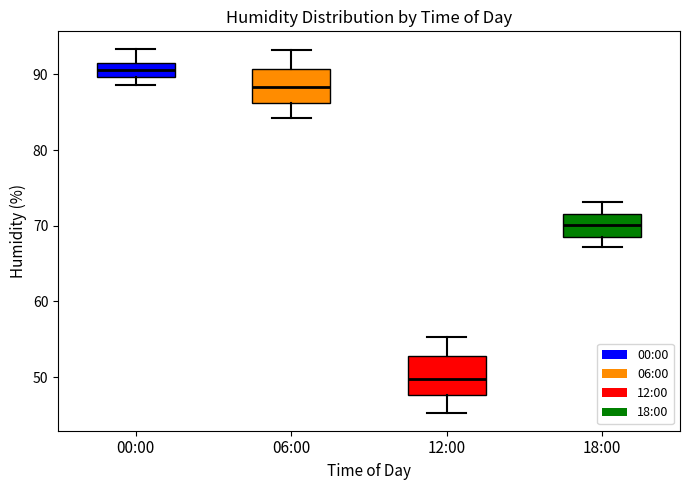

Which box's median line is the highest?

00:00